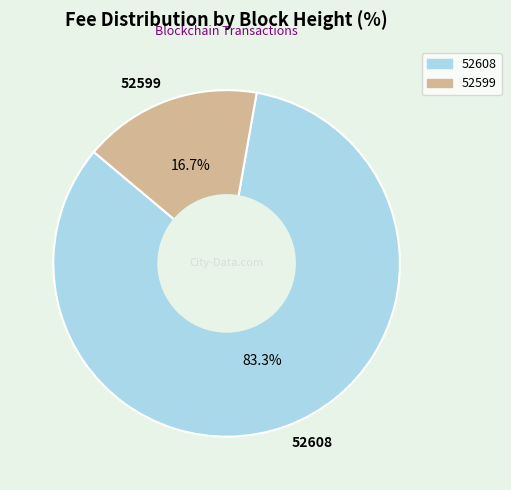

To the nearest percent, what is the difference between the 52599 and 52608 slice percentages?

67%